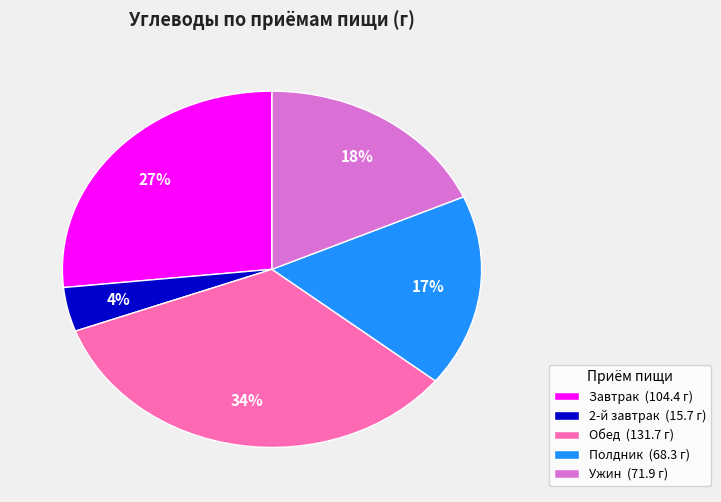

Which category has the smallest portion of the pie?

2-й завтрак (15.7 г)